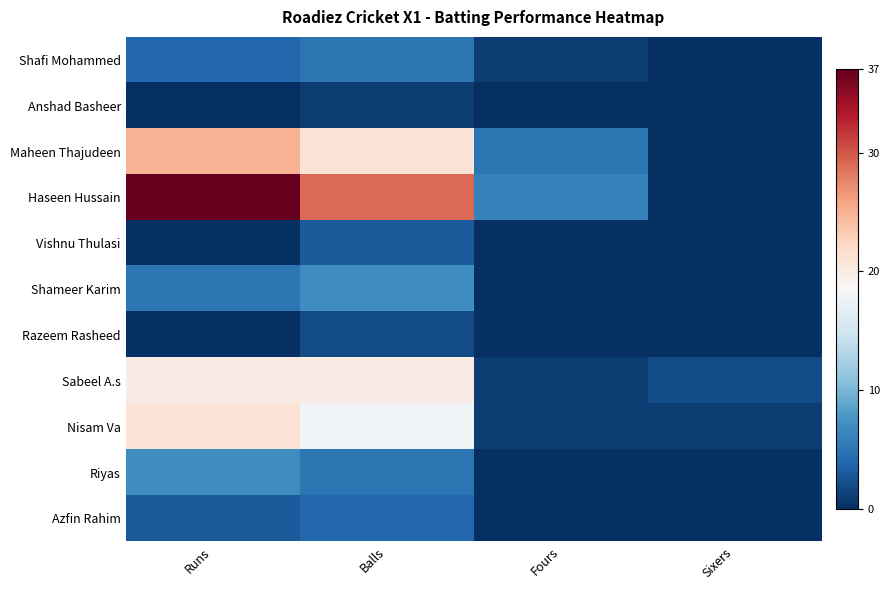

What is the total value across all series at Sixers?

3